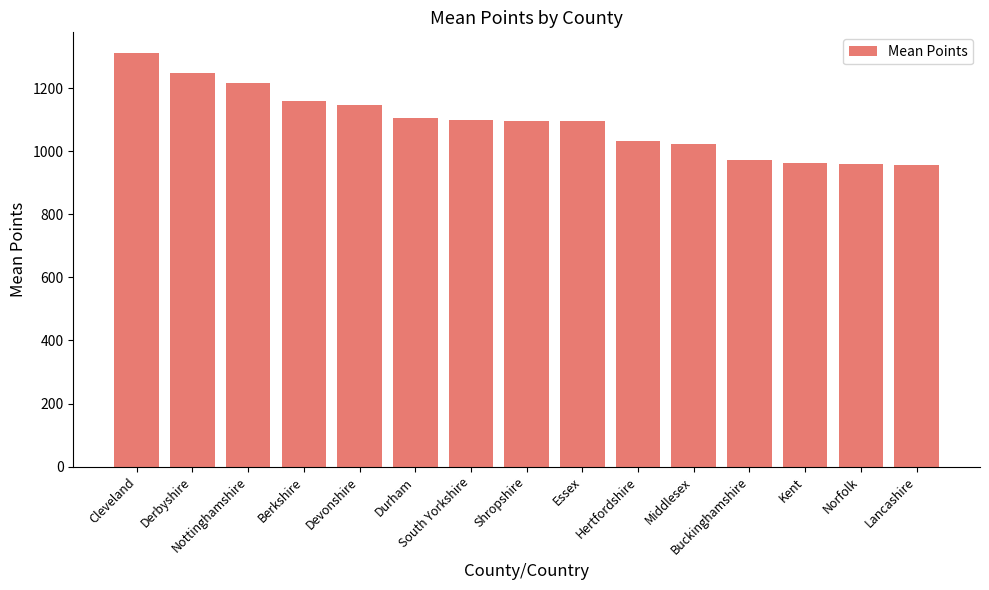

What is the value of the 14th bar from the left?

959.0